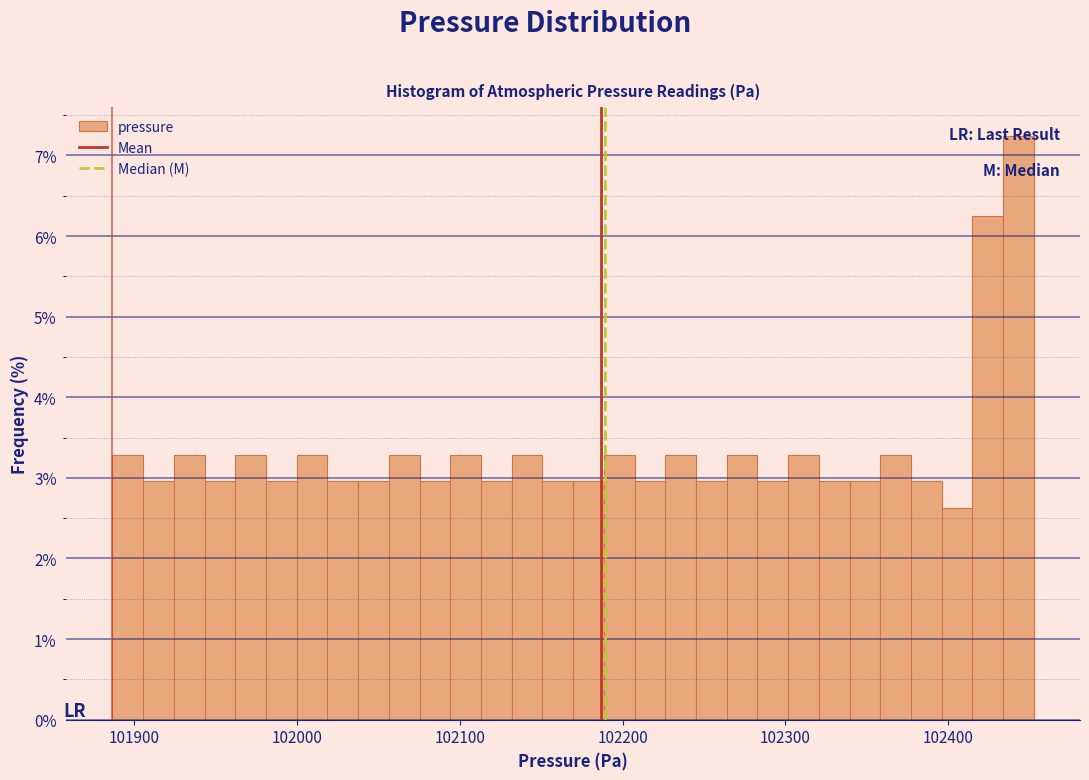

Around what value on the x-axis is the tallest bar? Give the approximate position of its centre, as read against the axis.

102440